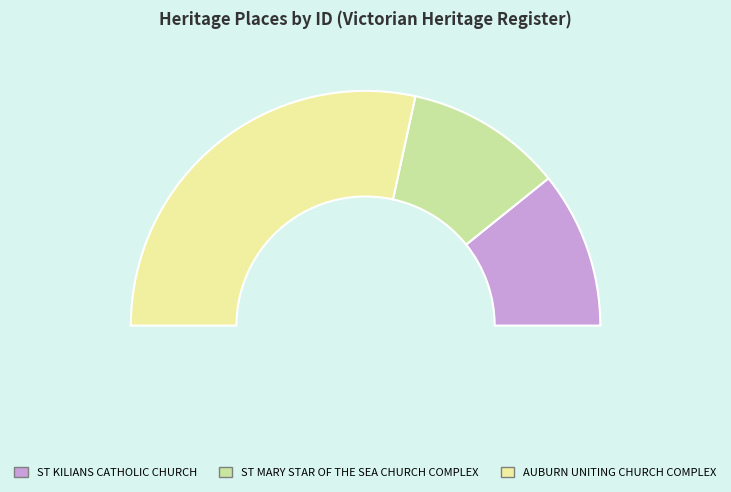

Which slice represents more than half of the pie?

AUBURN UNITING CHURCH COMPLEX